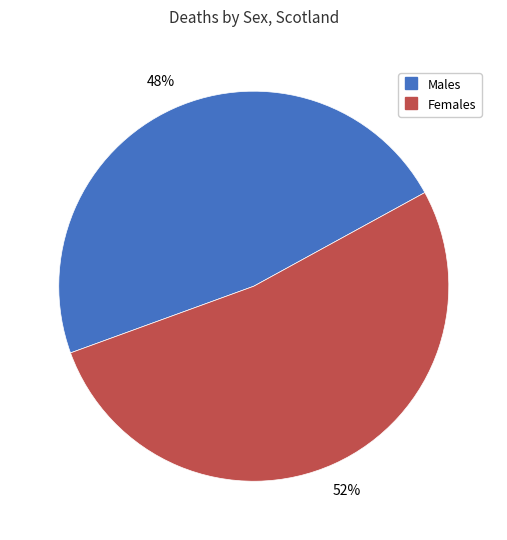

Is it true that Males is 37% of the pie?

False